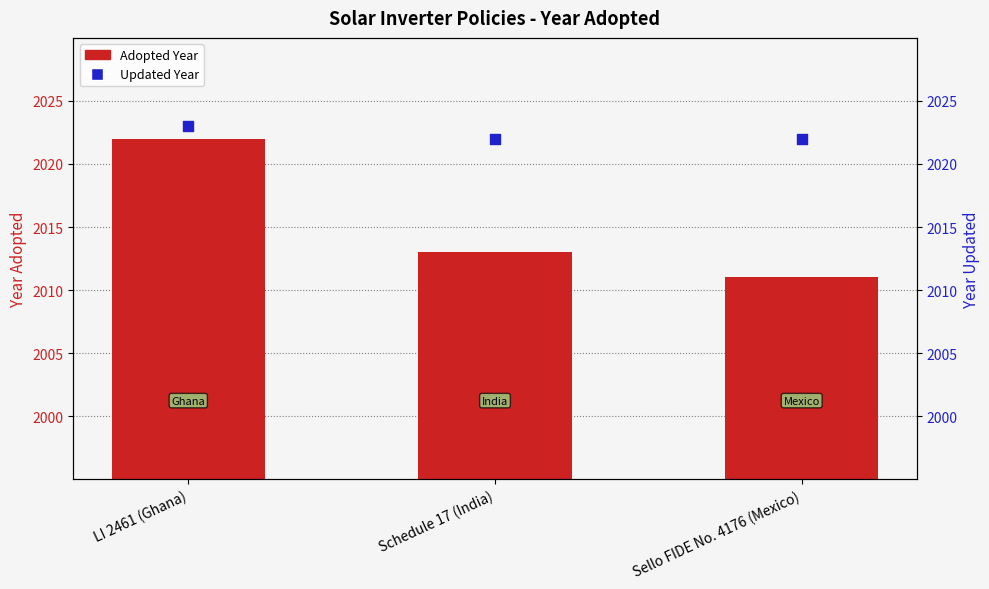

What are all the series names shown in the legend?

Adopted Year, Updated Year